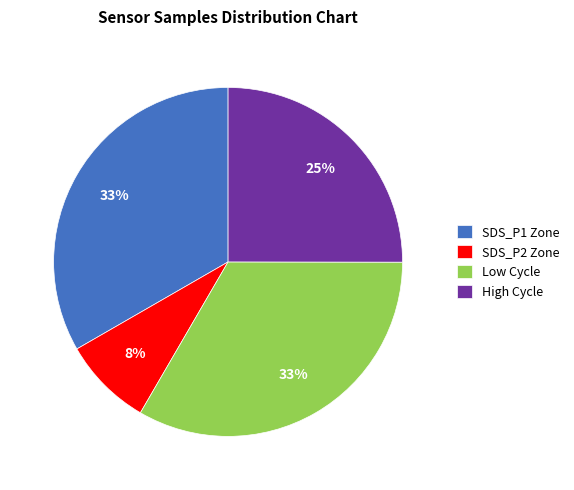

Which category has the smallest portion of the pie?

SDS_P2 Zone